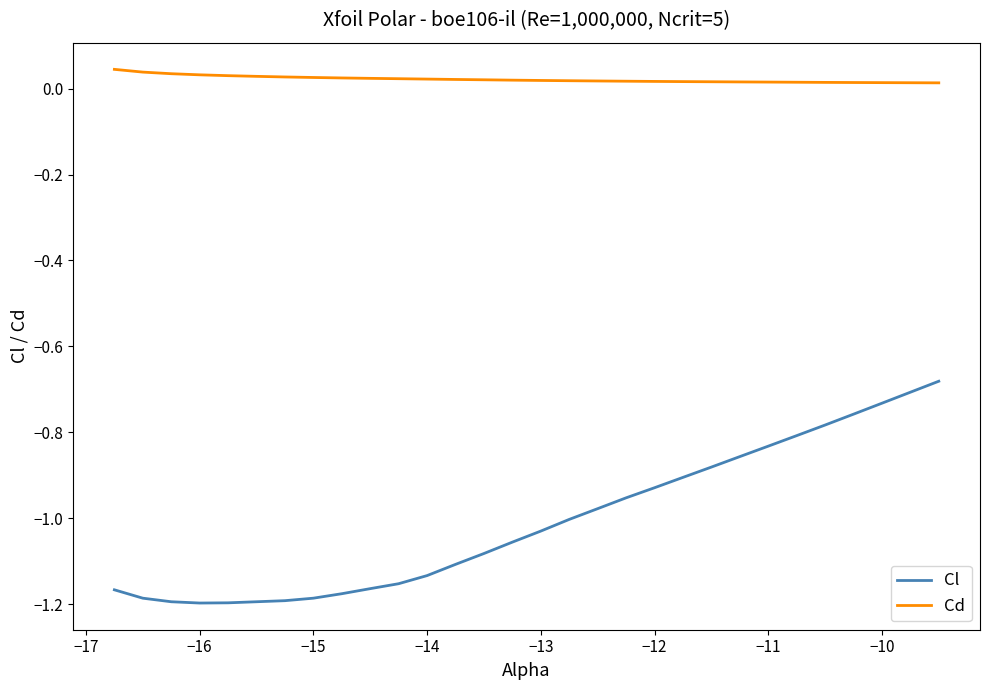

What is the difference between the maximum and minimum values in the Cl series?

0.5